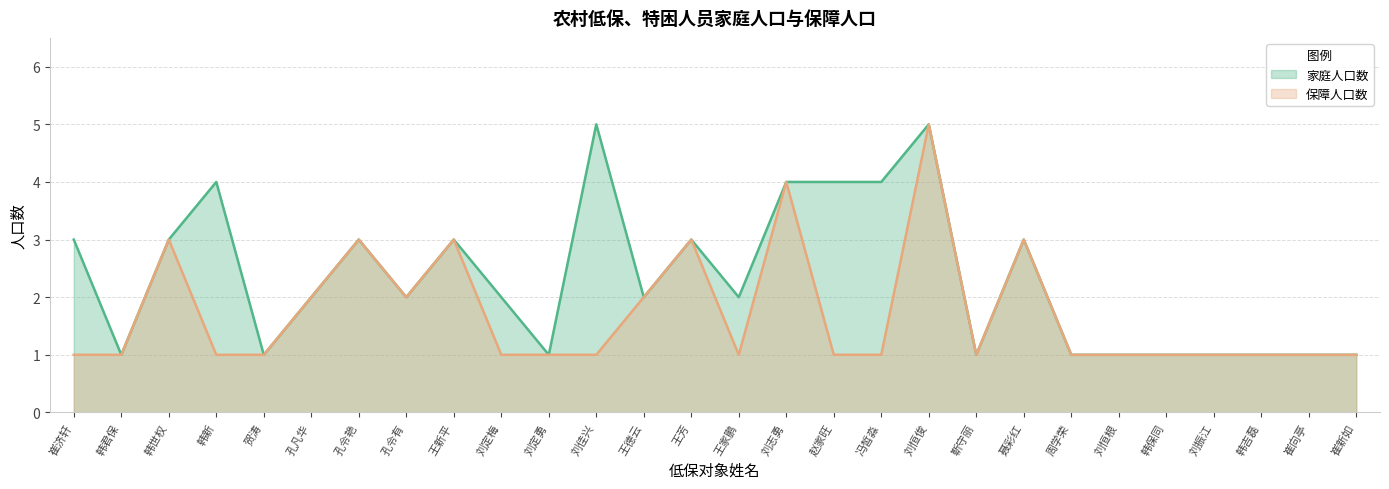

What is the average value of the 家庭人口数 series?

2